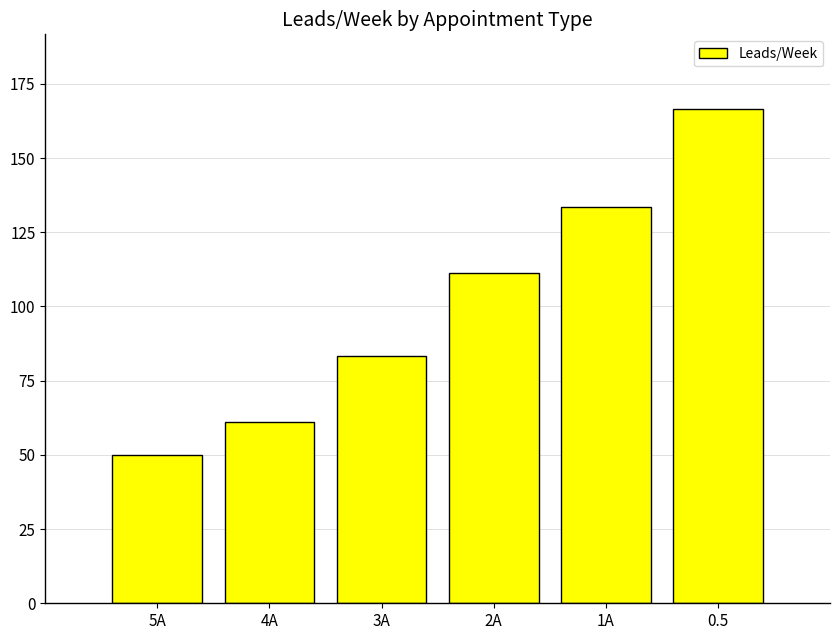

Count the number of values greater than 111.

3